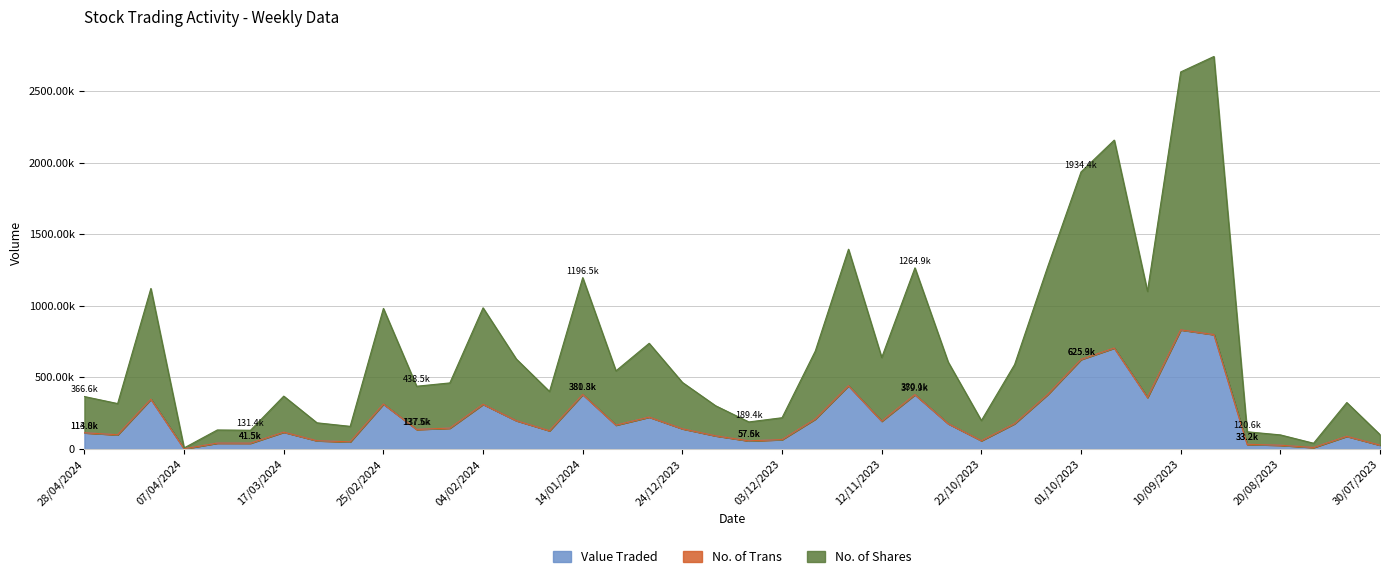

True or false: No. of Shares has more than 1 points higher than both neighbors.

True